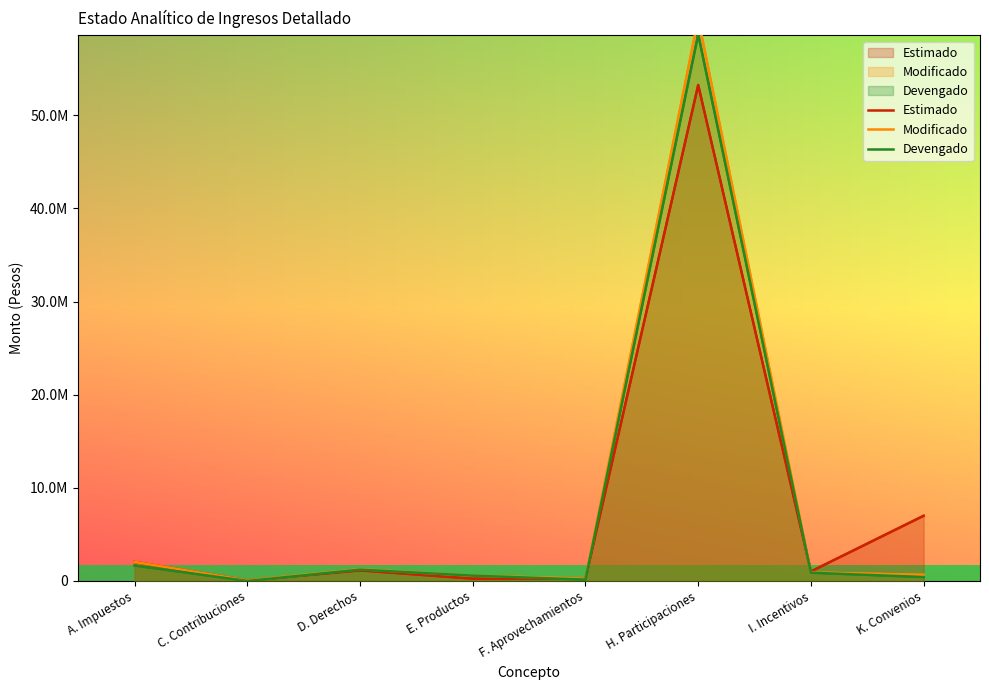

At I. Incentivos, list the series in order from largest to smallest.

Estimado, Modificado, Devengado